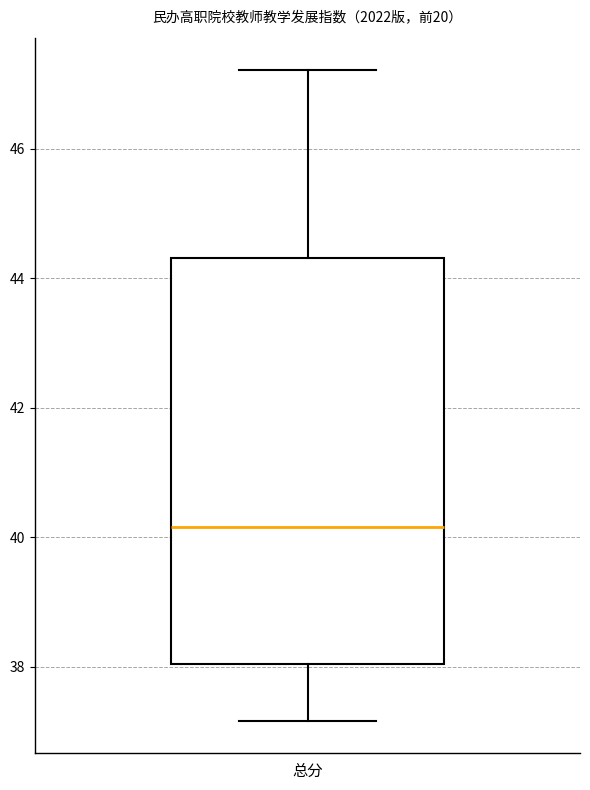

Where does the upper whisker of the box for 总分 end on the y-axis? The values are not printed on the chart, so give them approximately, as read against the axis.

47.2